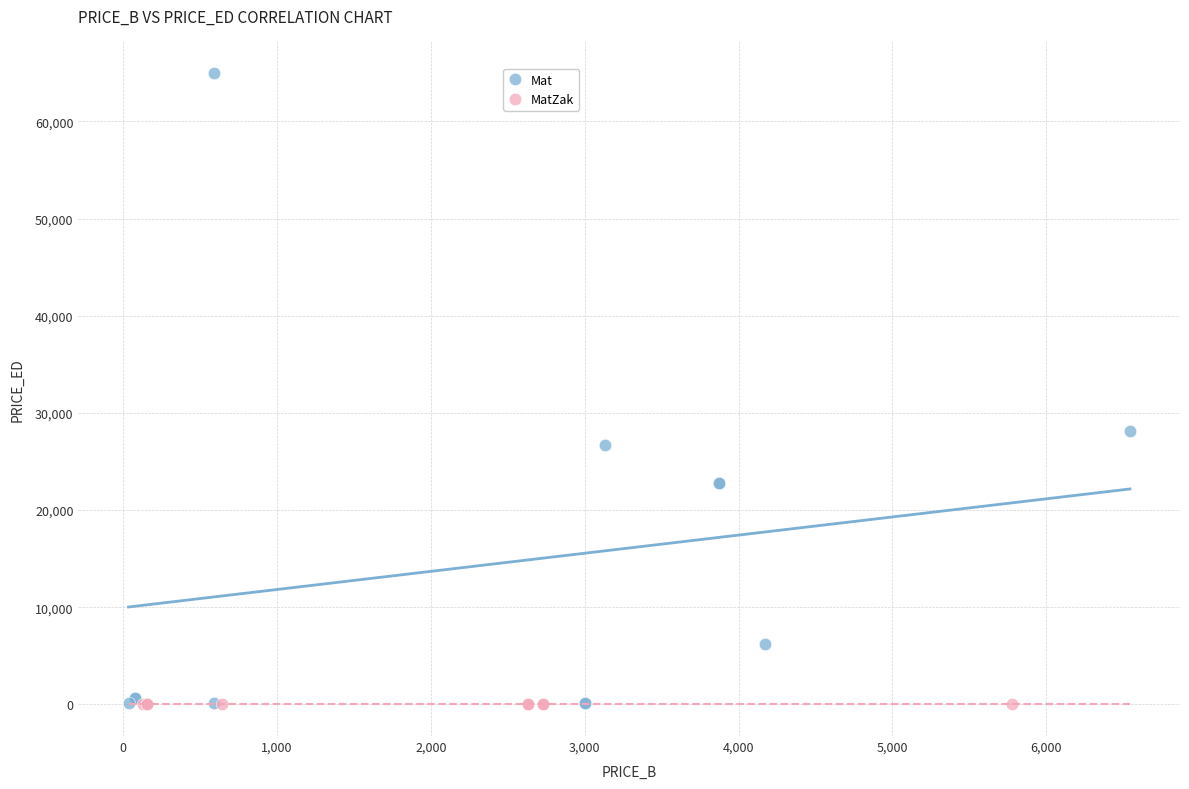

Which series reaches the maximum Y coordinate?

Mat